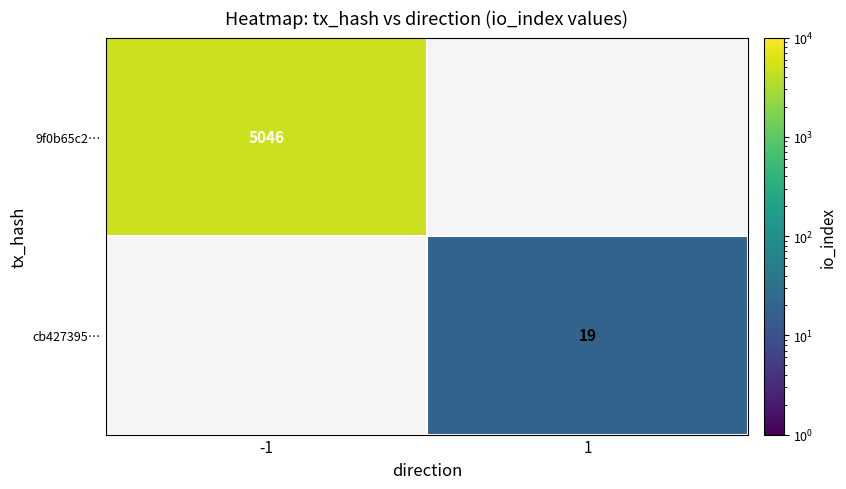

Is it true that cb427395… equals 25.0 at 1?

False